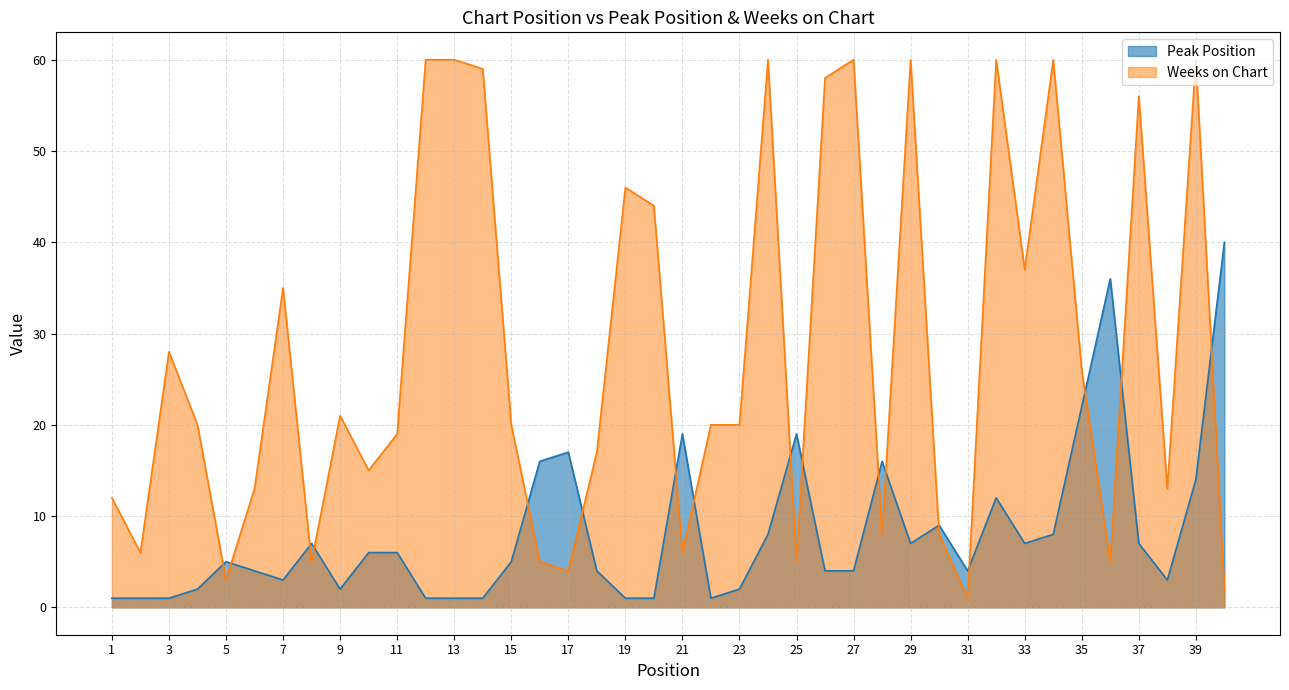

Does the chart have visible grid lines?

Yes